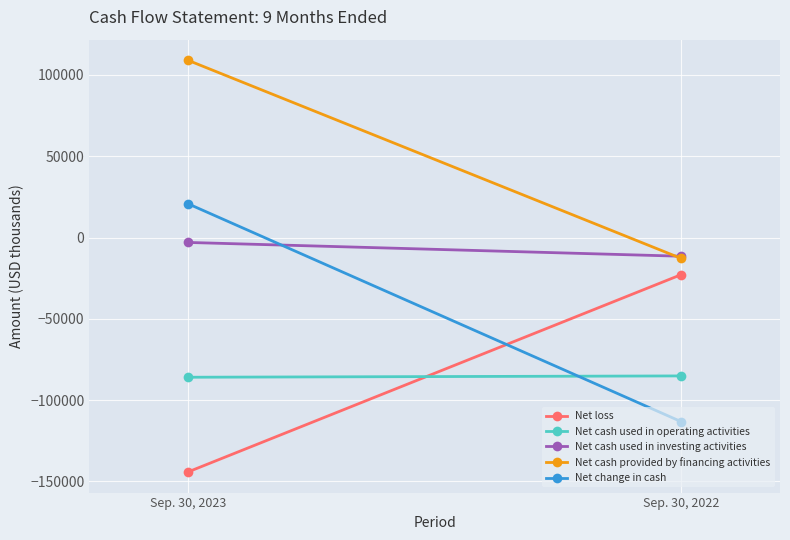

True or false: Net cash used in investing activities has a value of -15356 at Sep. 30, 2022.

False